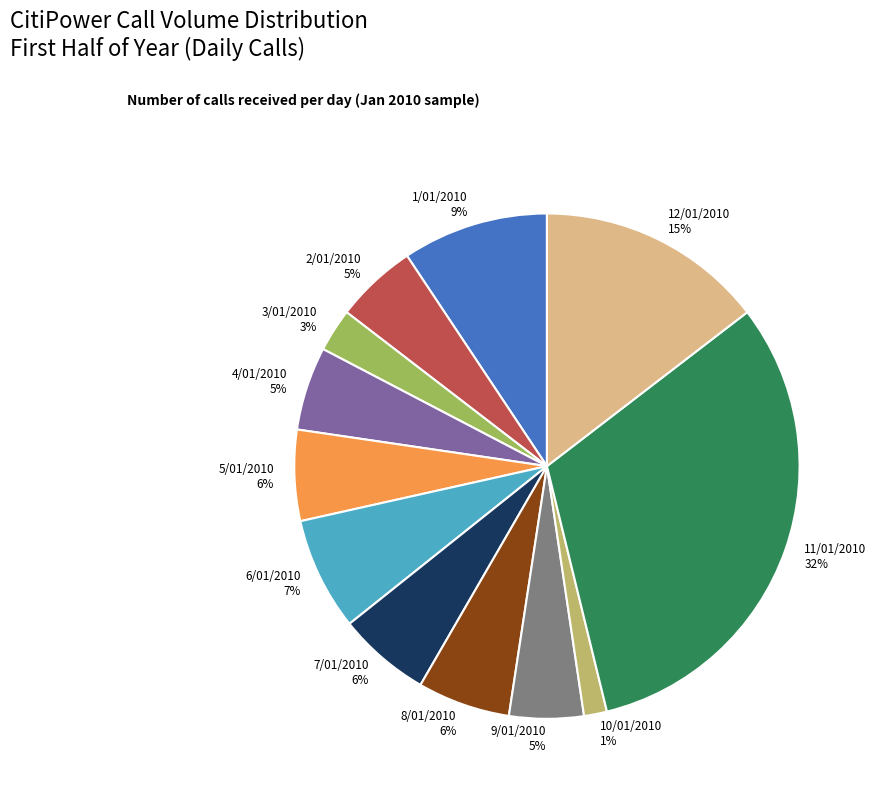

Does 8/01/2010 account for over 50% of the chart?

No